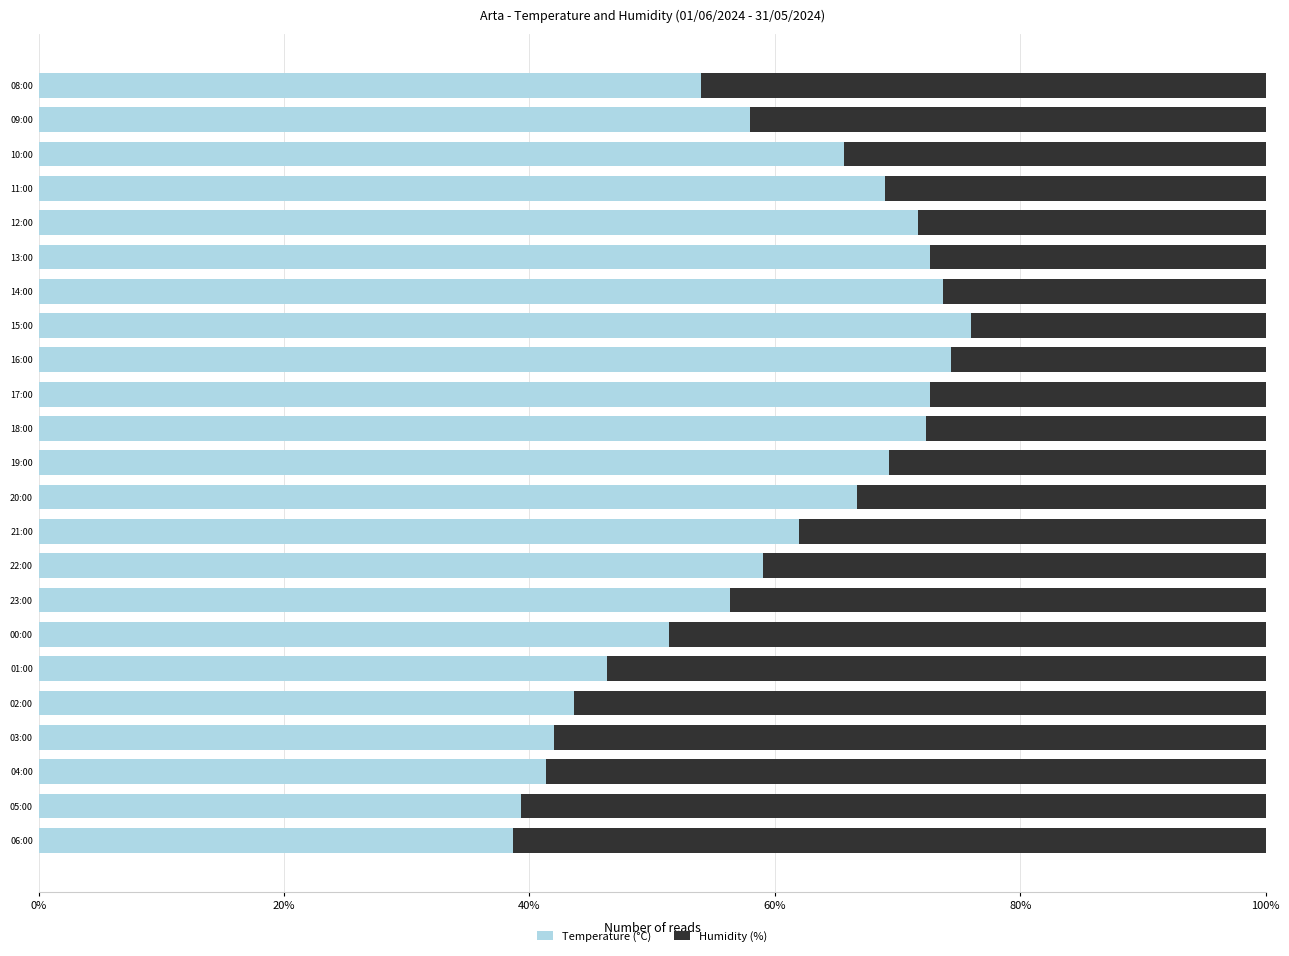

What is the total value across all series at 15:00?

100.0